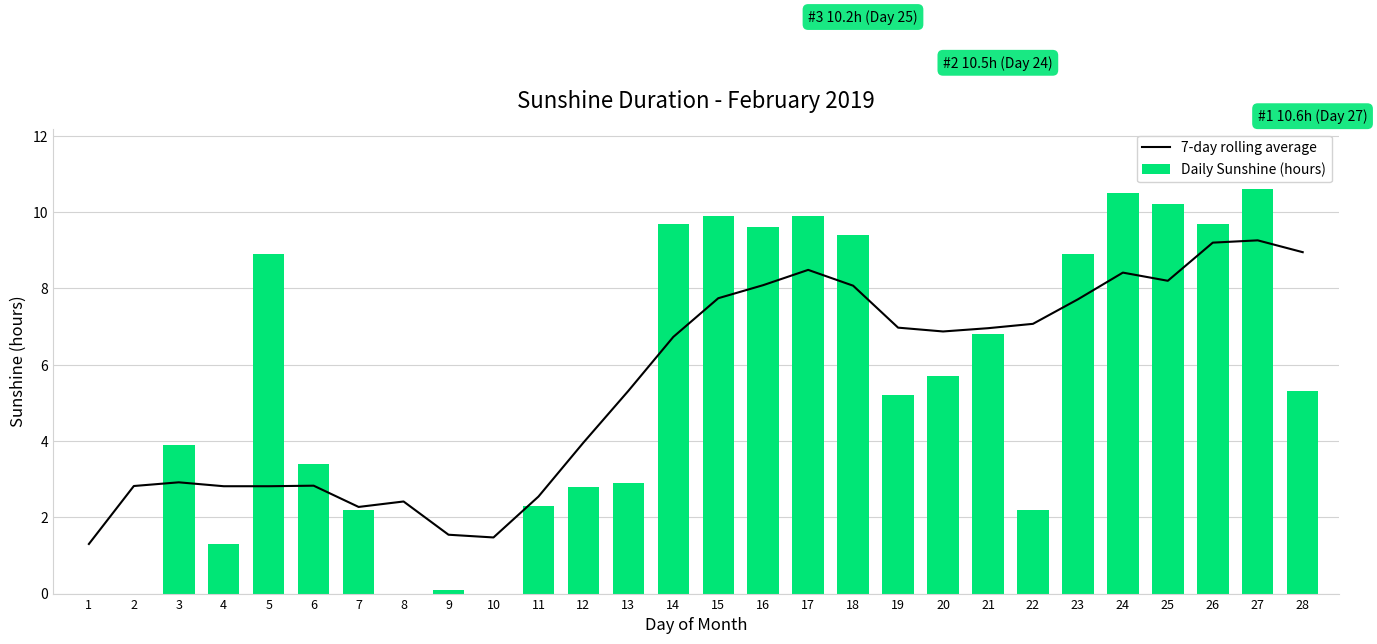

What is the average value of the Daily Sunshine (hours) series?

5.4